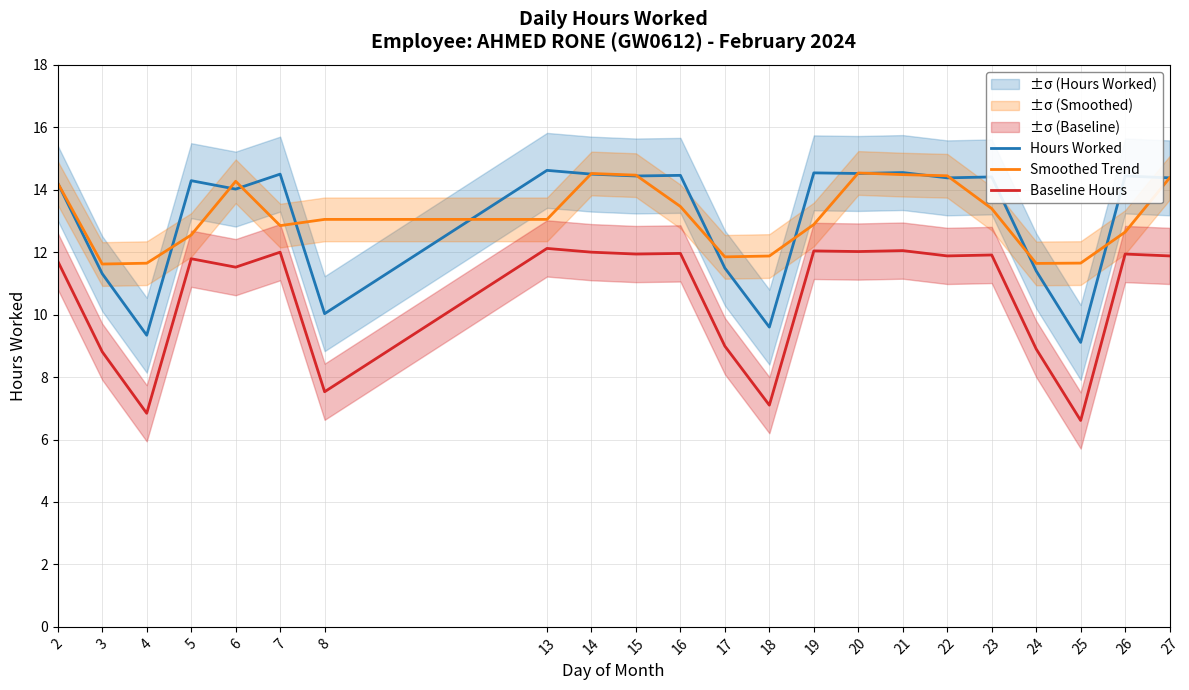

What are all the series names shown in the legend?

Hours Worked, Smoothed Trend, Baseline Hours